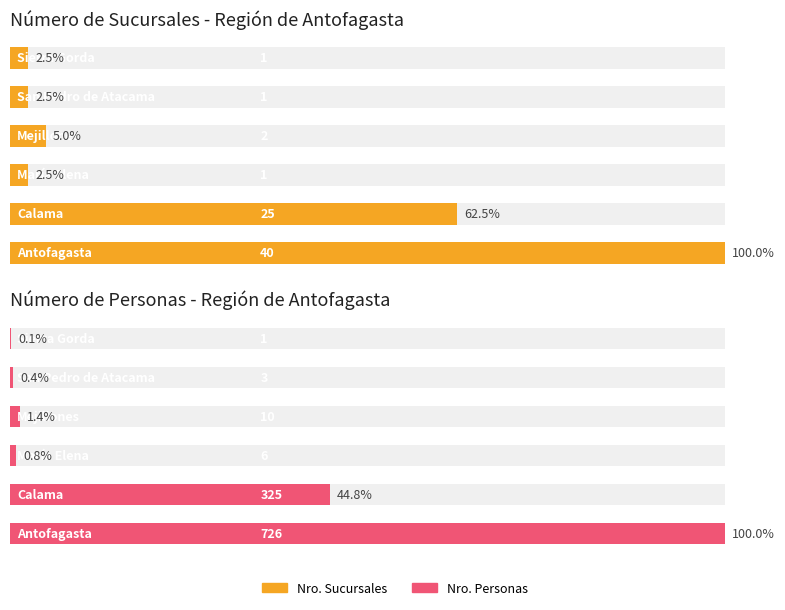

List the labels in order of Número de Personas - Región de Antofagasta value, smallest first.

5, 4, 2, 3, 1, 0